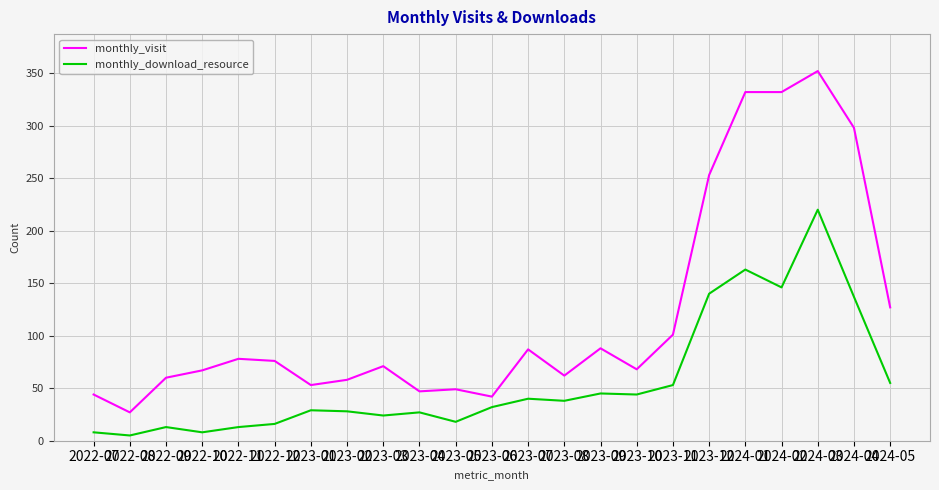

True or false: monthly_download_resource has more than 0 interior local peaks.

True